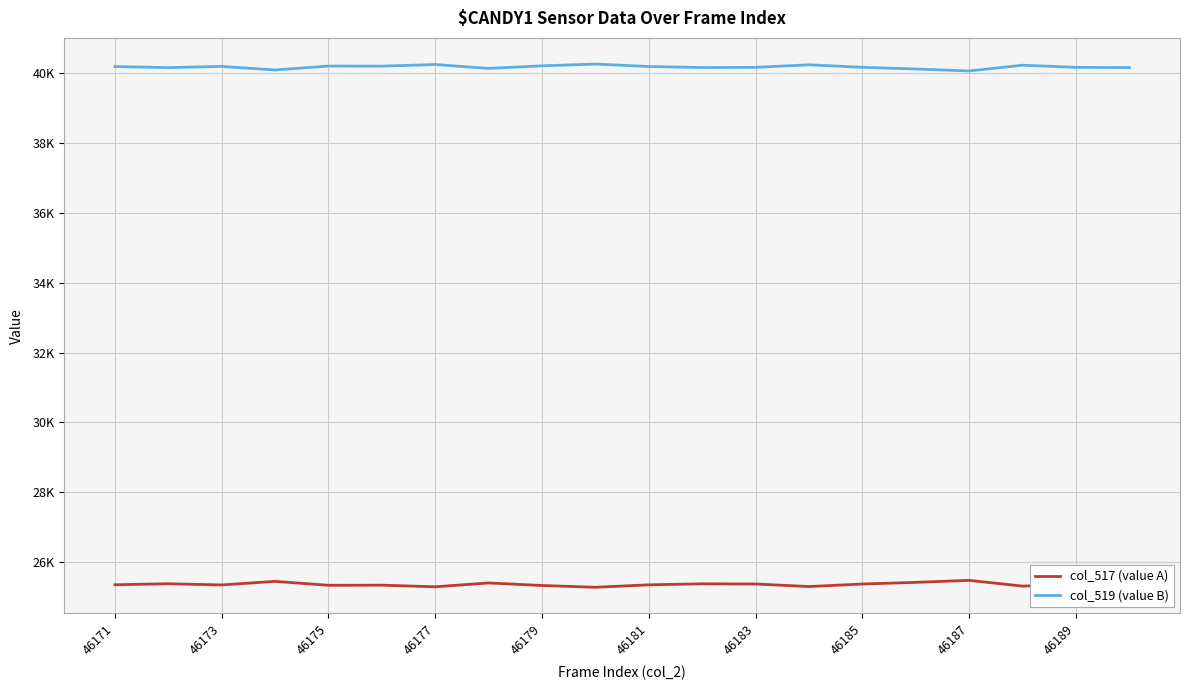

What is the label of the 20th point from the right?

46171